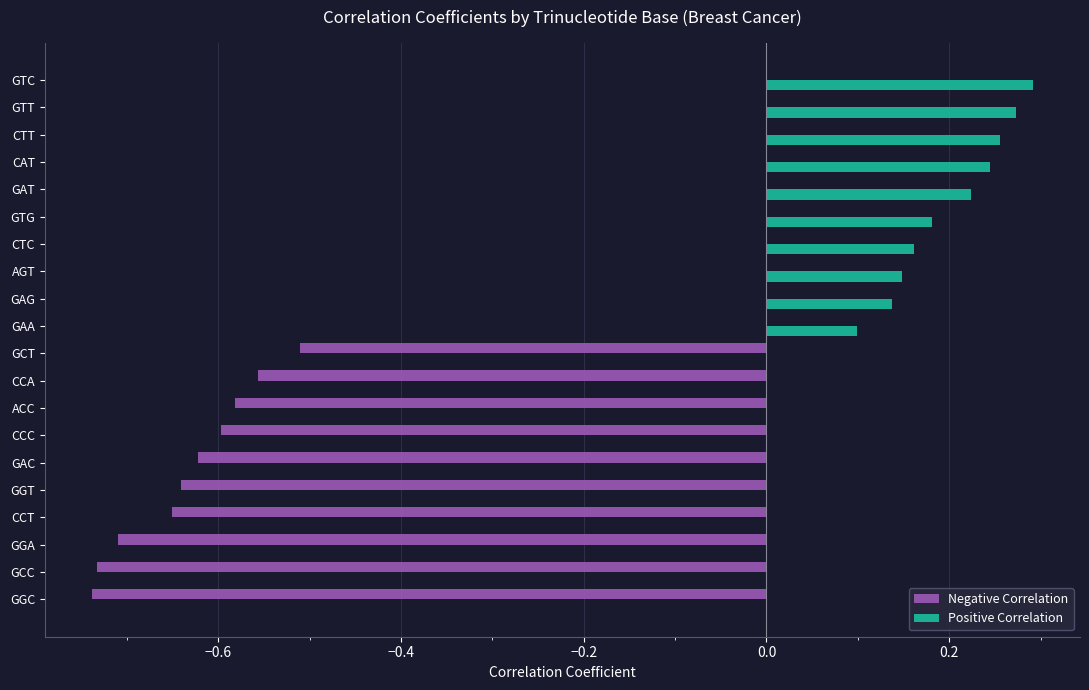

Between GGC and GTC, which series saw the biggest shift?

Negative Correlation